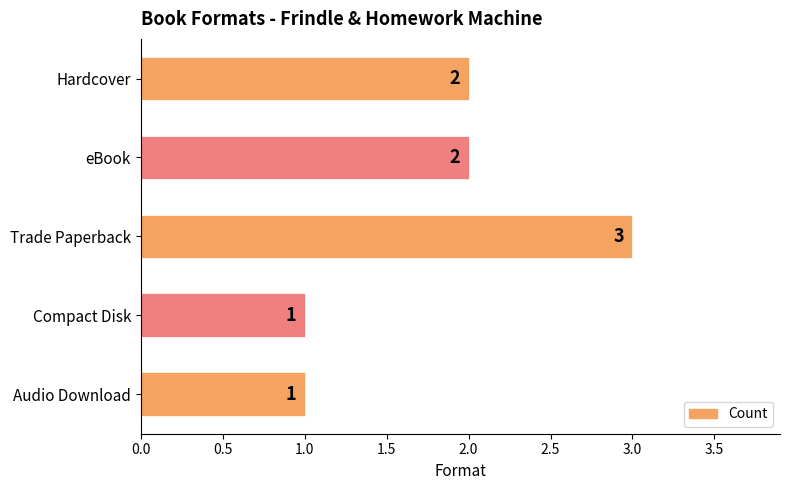

What is the ratio of the value at Trade Paperback to the value at Hardcover?

1.5